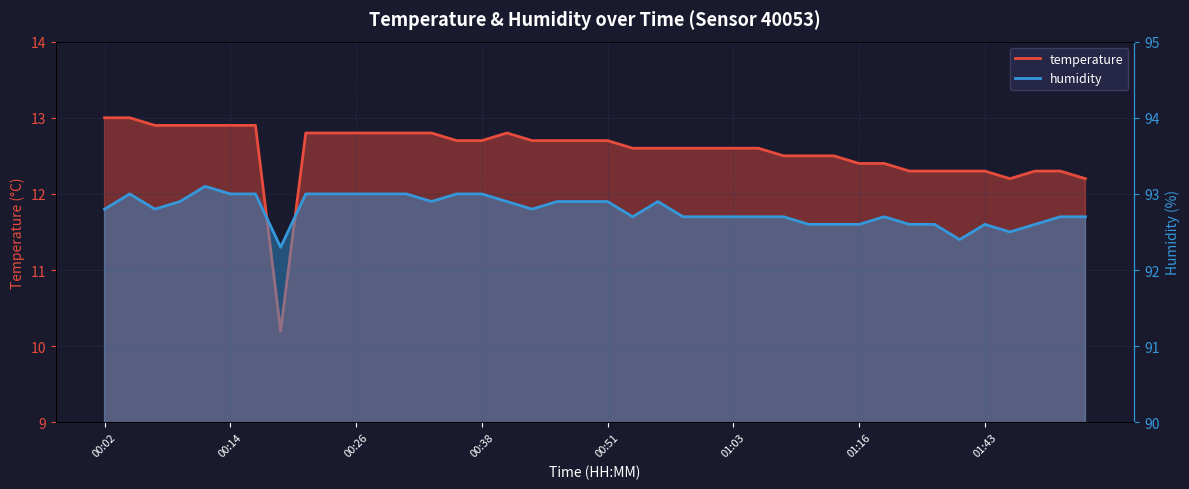

In humidity, how many points are lower than both neighbors (excluding endpoints)?

7